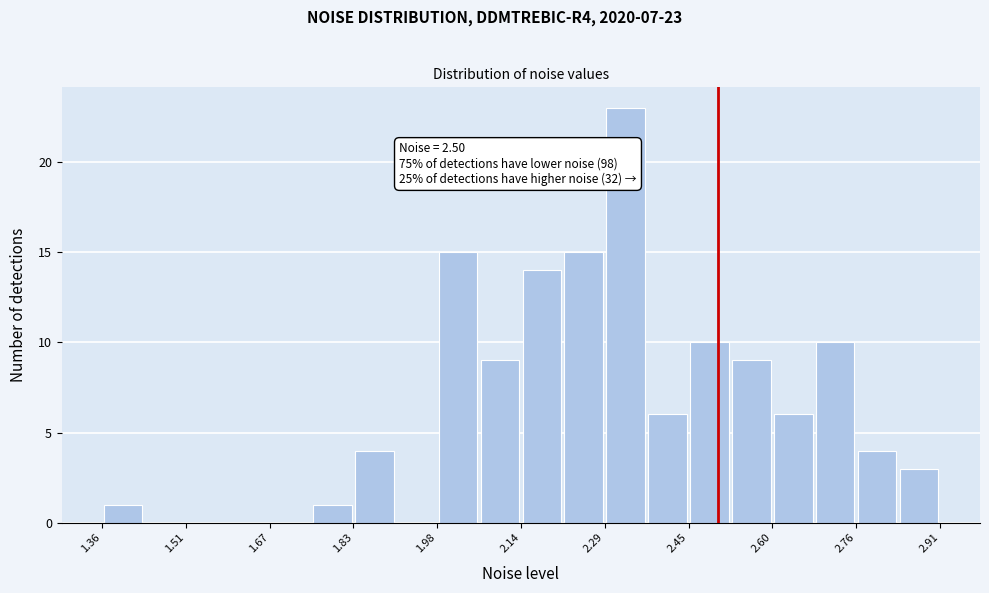

Read against the x-axis, roughly where is the centre of the tallest bar?

2.32